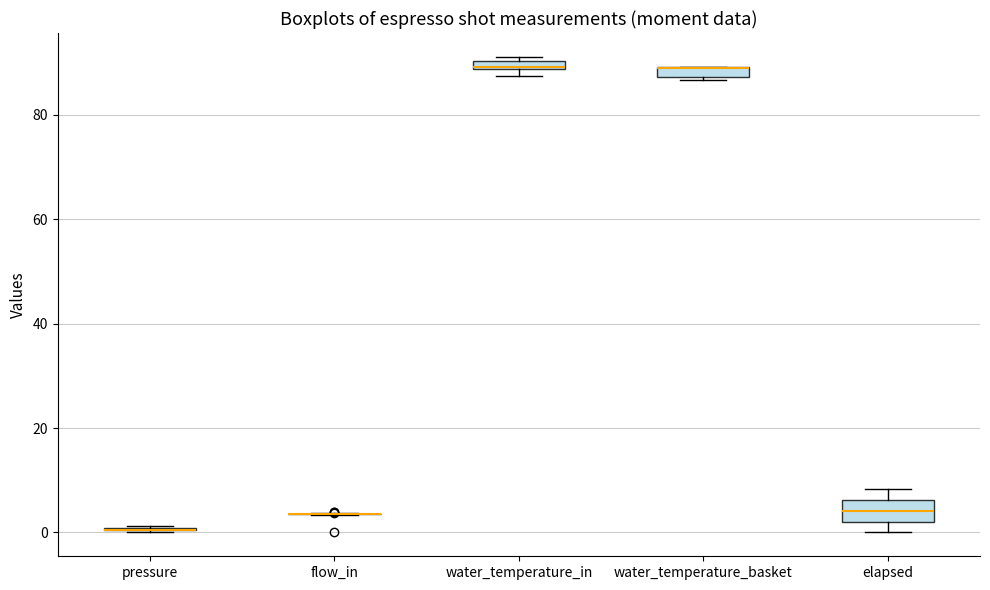

Comparing the boxes themselves (not the whiskers), which one is the tallest?

elapsed